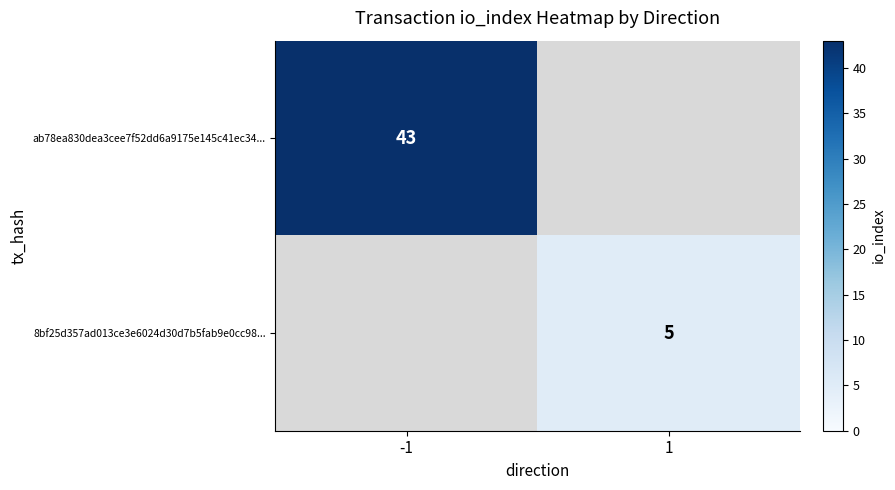

Is it true that 8bf25d357ad013ce3e6024d30d7b5fab9e0cc98... equals 3.3 at 1?

False